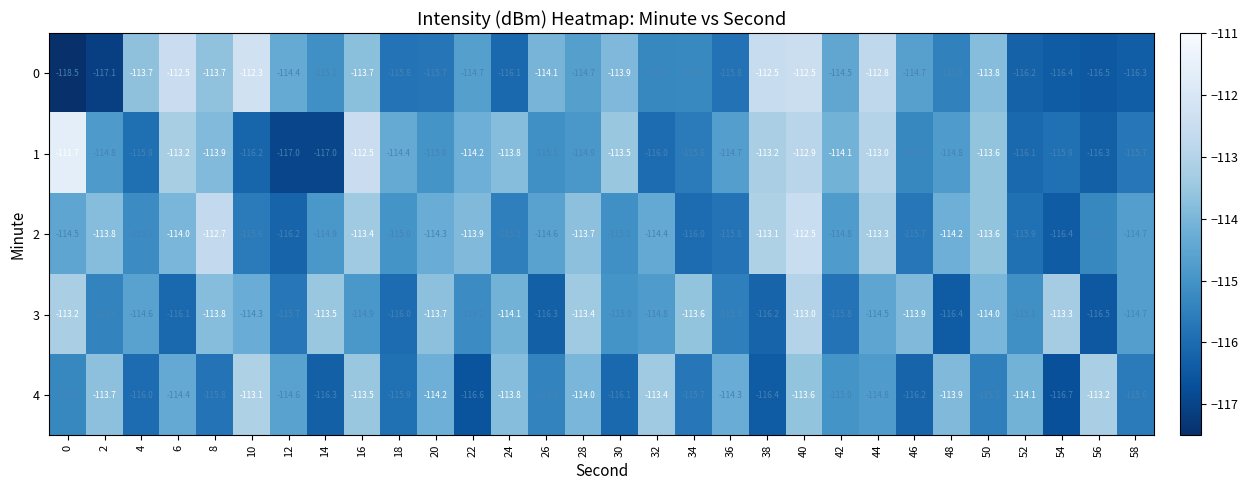

Where is 4 nearest to the value -114?

28